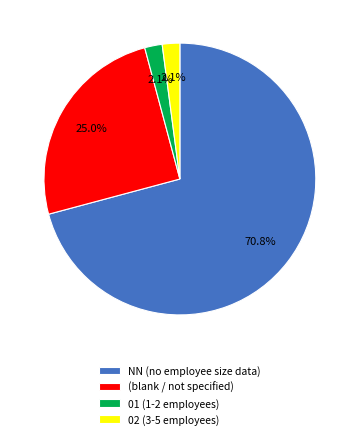

What percentage is NOT represented by 01 (1-2 employees)?

97.9%